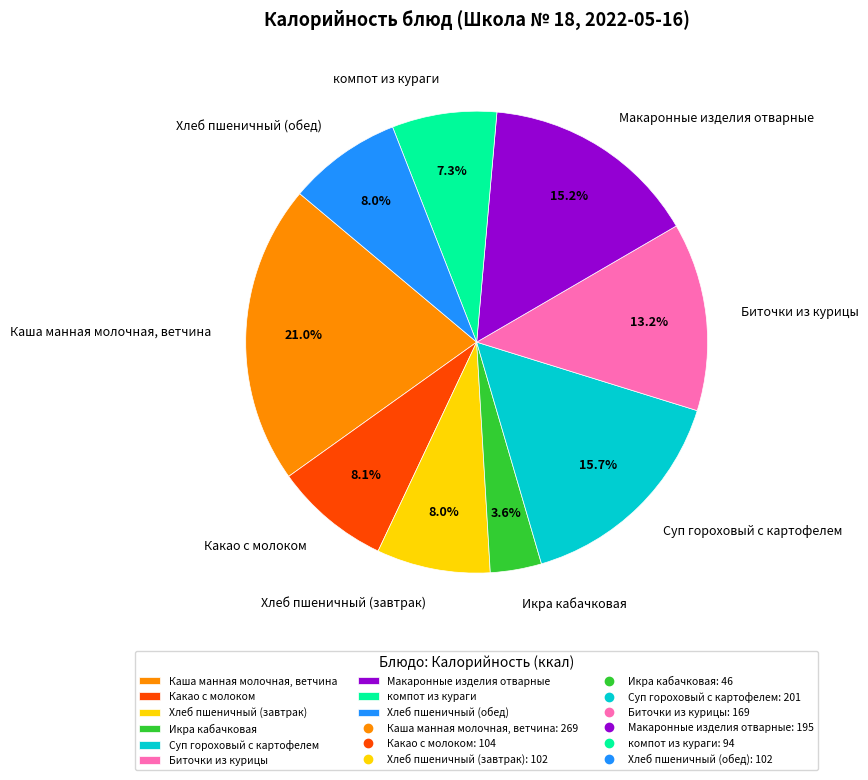

What is the total percentage of Суп гороховый с картофелем and Каша манная молочная, ветчина?

36.7%